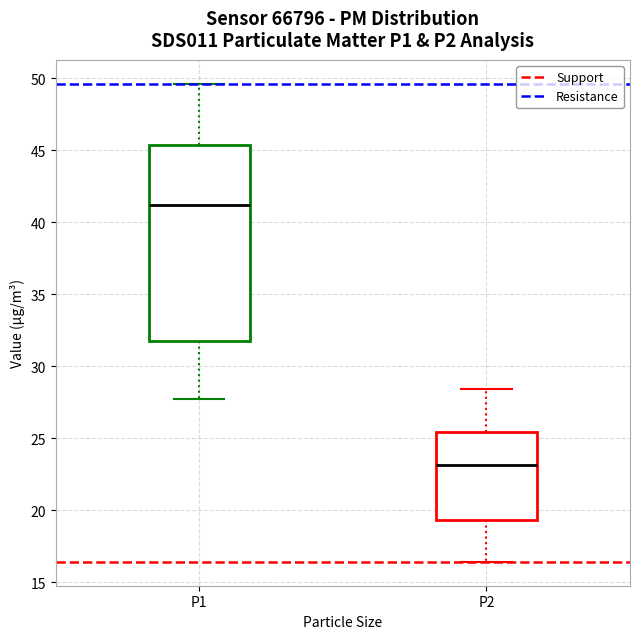

Which box is the tallest, from its lower edge to its upper edge?

P1